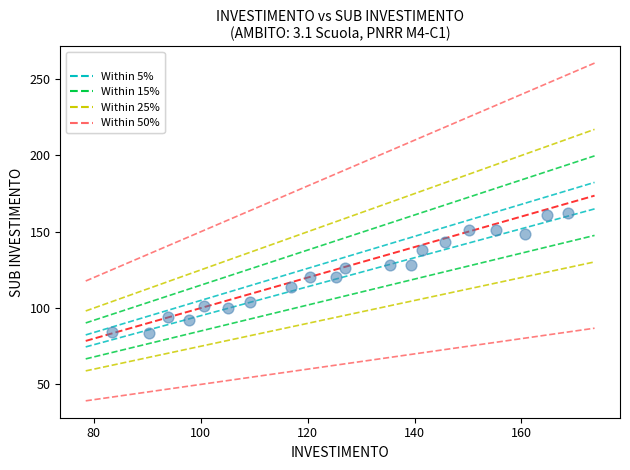

What is the range of Y values (max minus min)?

78.8